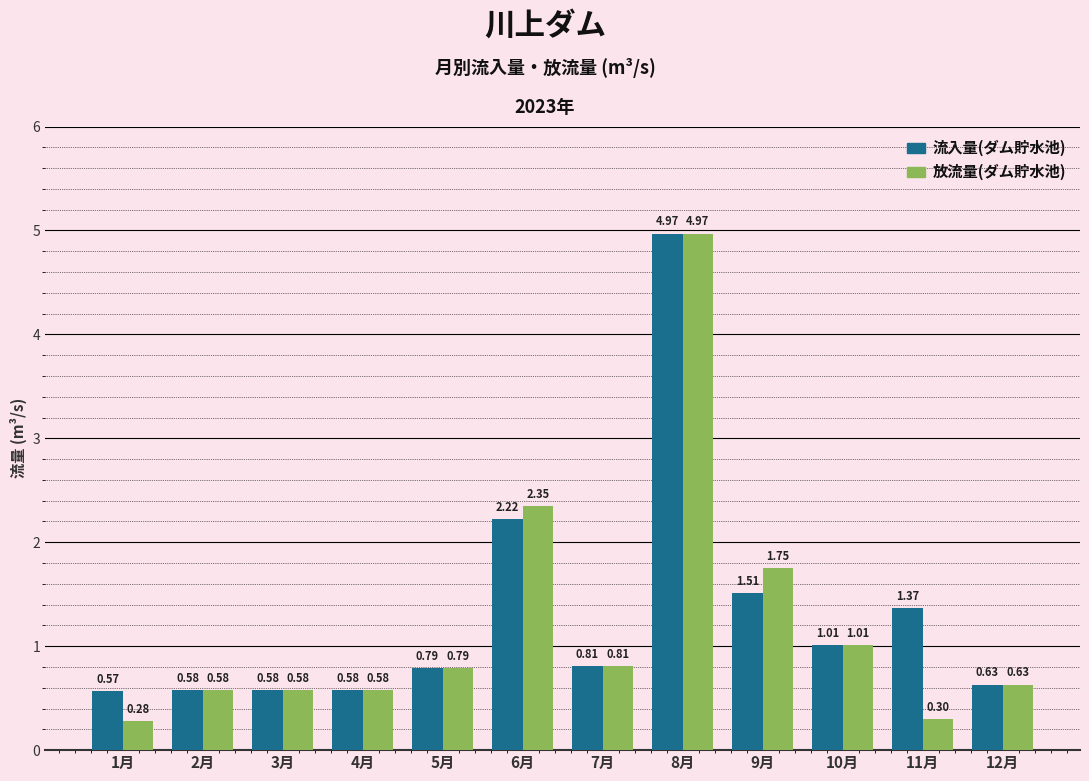

Does the chart contain stacked bars?

No